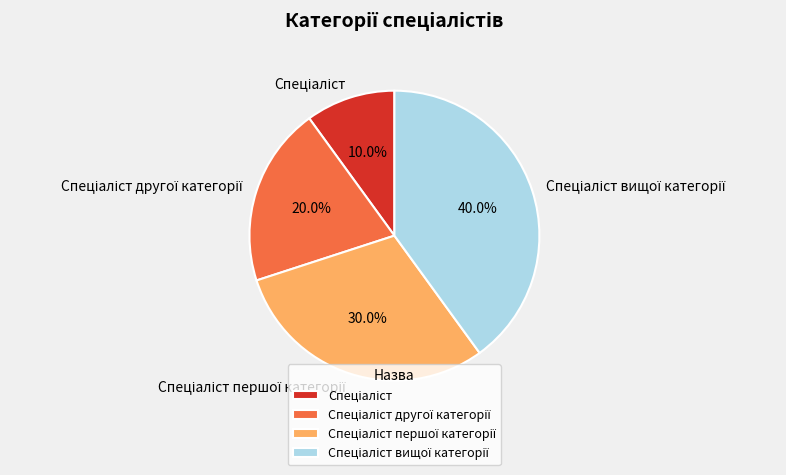

Is there a majority slice in this chart?

No